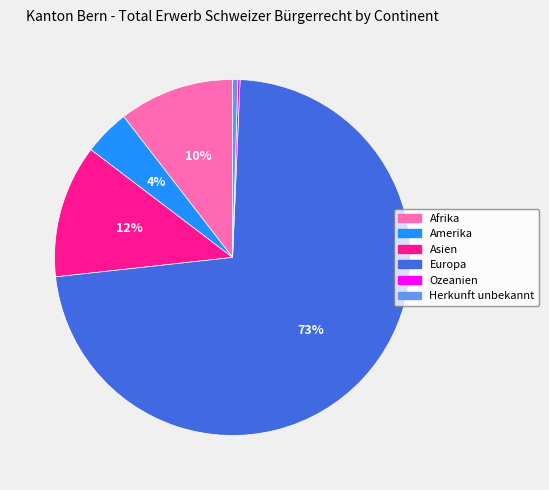

The Europa slice represents 78% of the pie. True or false?

False